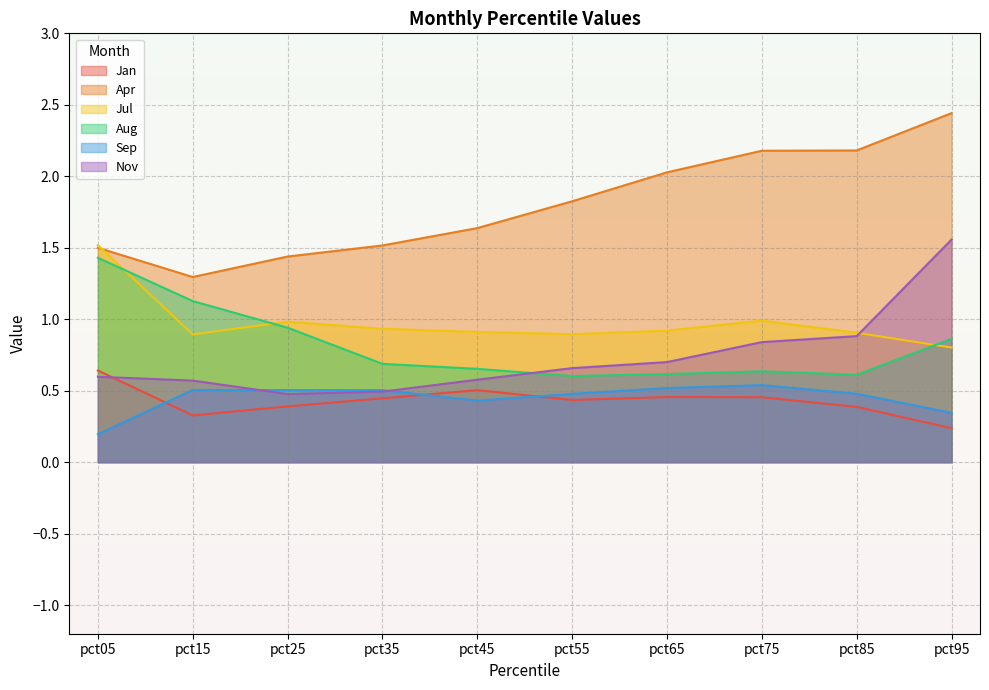

Reading left to right, list all the values displayed in this chart.

Jan: pct05=0.6	pct15=0.3	pct25=0.4	pct35=0.4	pct45=0.5	pct55=0.4	pct65=0.5	pct75=0.5	pct85=0.4	pct95=0.2
Apr: pct05=1.5	pct15=1.3	pct25=1.4	pct35=1.5	pct45=1.6	pct55=1.8	pct65=2.0	pct75=2.2	pct85=2.2	pct95=2.4
Jul: pct05=1.5	pct15=0.9	pct25=1.0	pct35=0.9	pct45=0.9	pct55=0.9	pct65=0.9	pct75=1.0	pct85=0.9	pct95=0.8
Aug: pct05=1.4	pct15=1.1	pct25=0.9	pct35=0.7	pct45=0.7	pct55=0.6	pct65=0.6	pct75=0.6	pct85=0.6	pct95=0.9
Sep: pct05=0.2	pct15=0.5	pct25=0.5	pct35=0.5	pct45=0.4	pct55=0.5	pct65=0.5	pct75=0.5	pct85=0.5	pct95=0.3
Nov: pct05=0.6	pct15=0.6	pct25=0.5	pct35=0.5	pct45=0.6	pct55=0.7	pct65=0.7	pct75=0.8	pct85=0.9	pct95=1.6